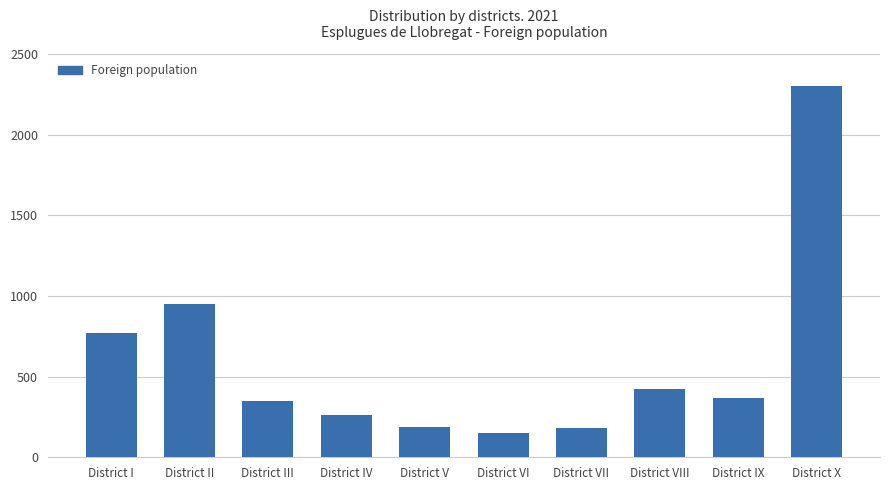

Read the value at District II.

949